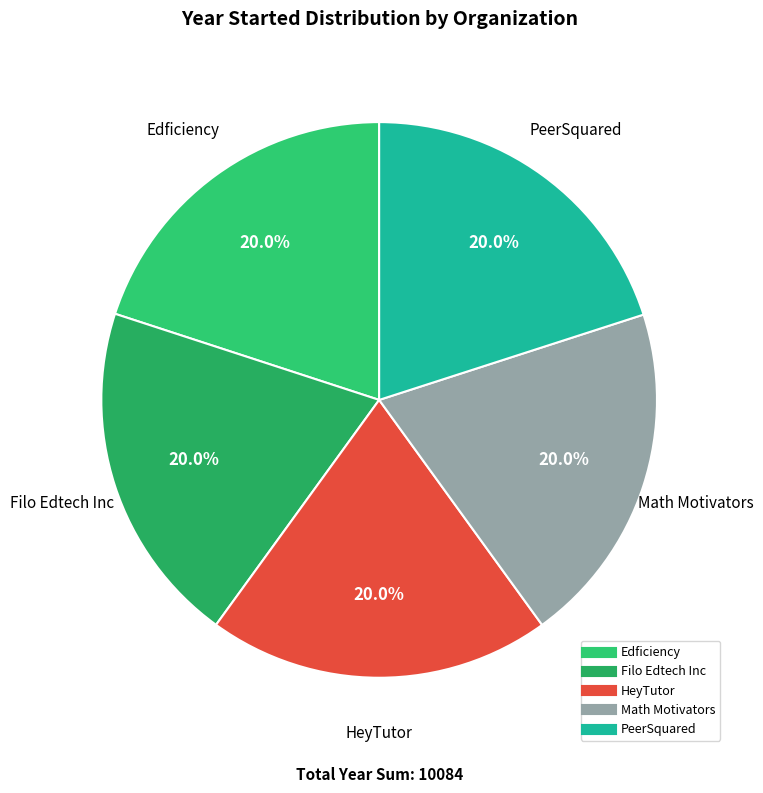

Count the number of slices in the pie.

5